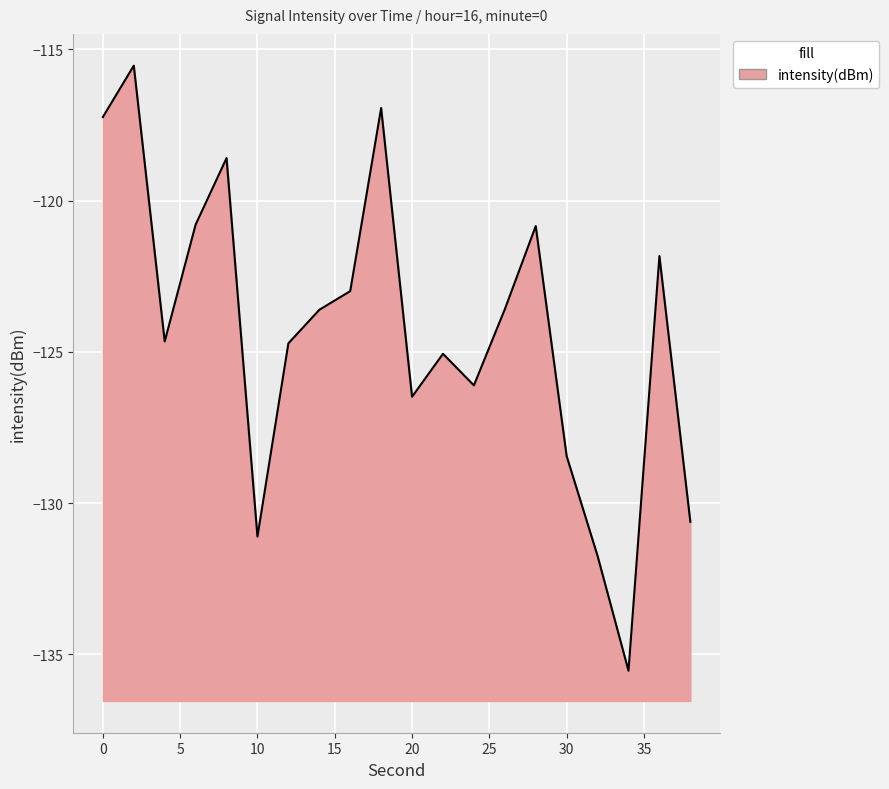

What is the maximum value shown in the chart?

-115.5